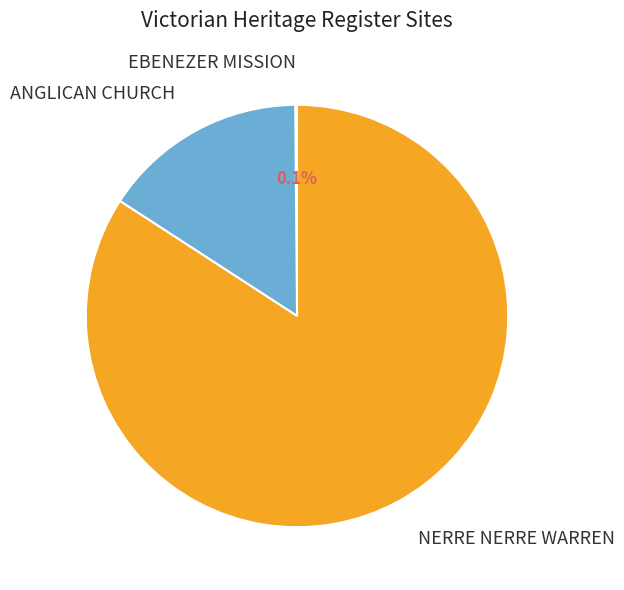

To the nearest percent, what portion does NERRE NERRE WARREN represent?

84%